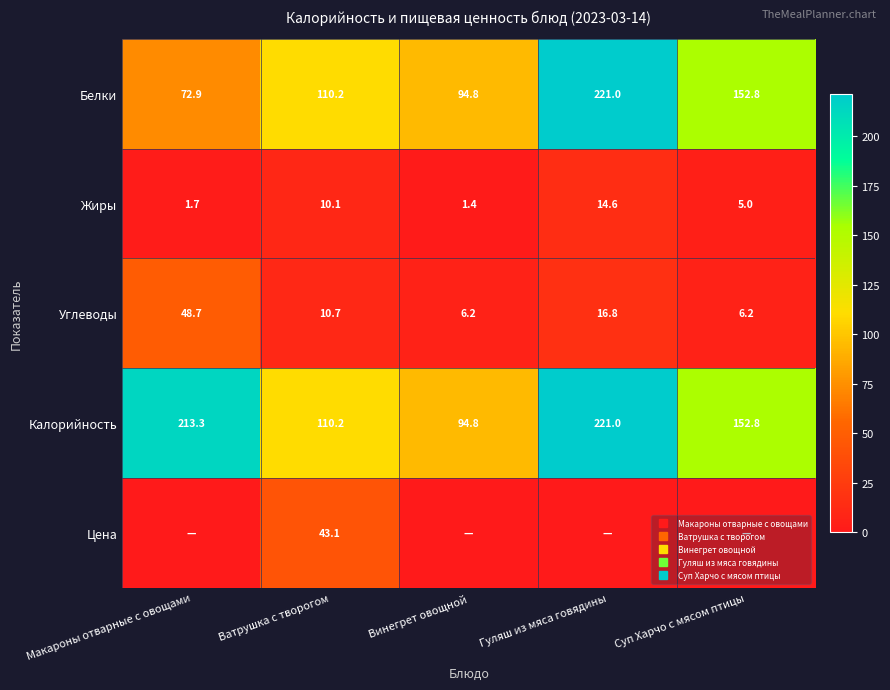

True or false: Цена has a value of 0.0 at Суп Харчо с мясом птицы.

True